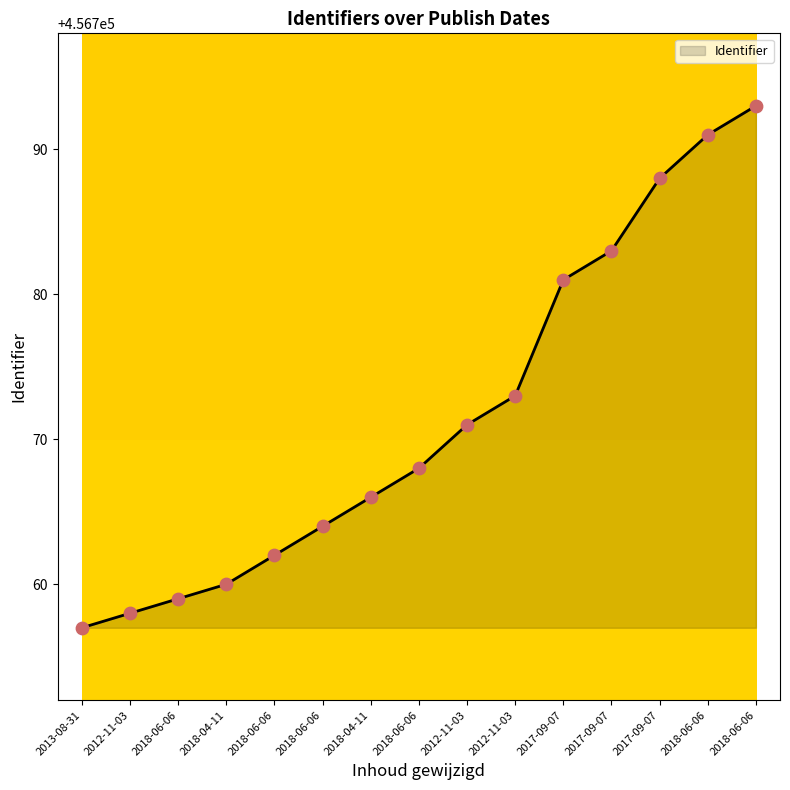

What is the ratio of the value at 2012-11-03 to the value at 2013-08-31?

1.0